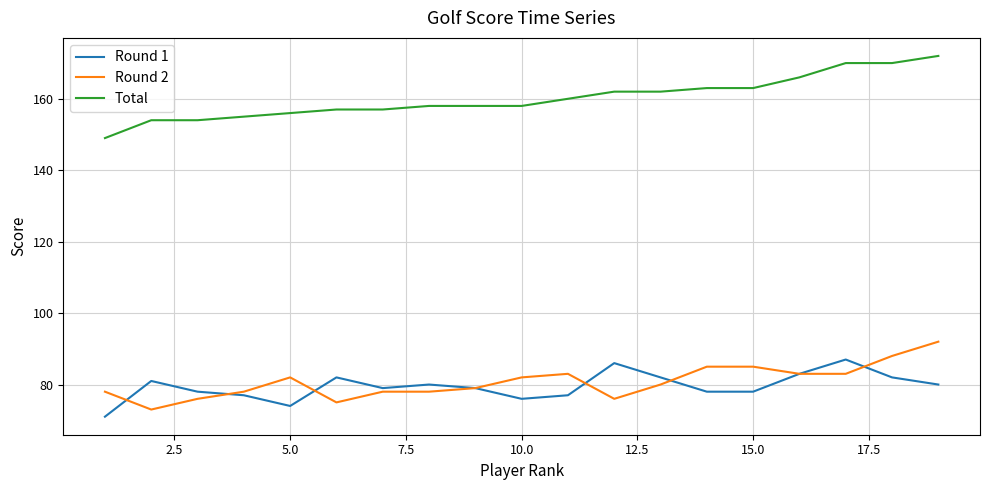

True or false: Total and Round 2 cross at least once.

False